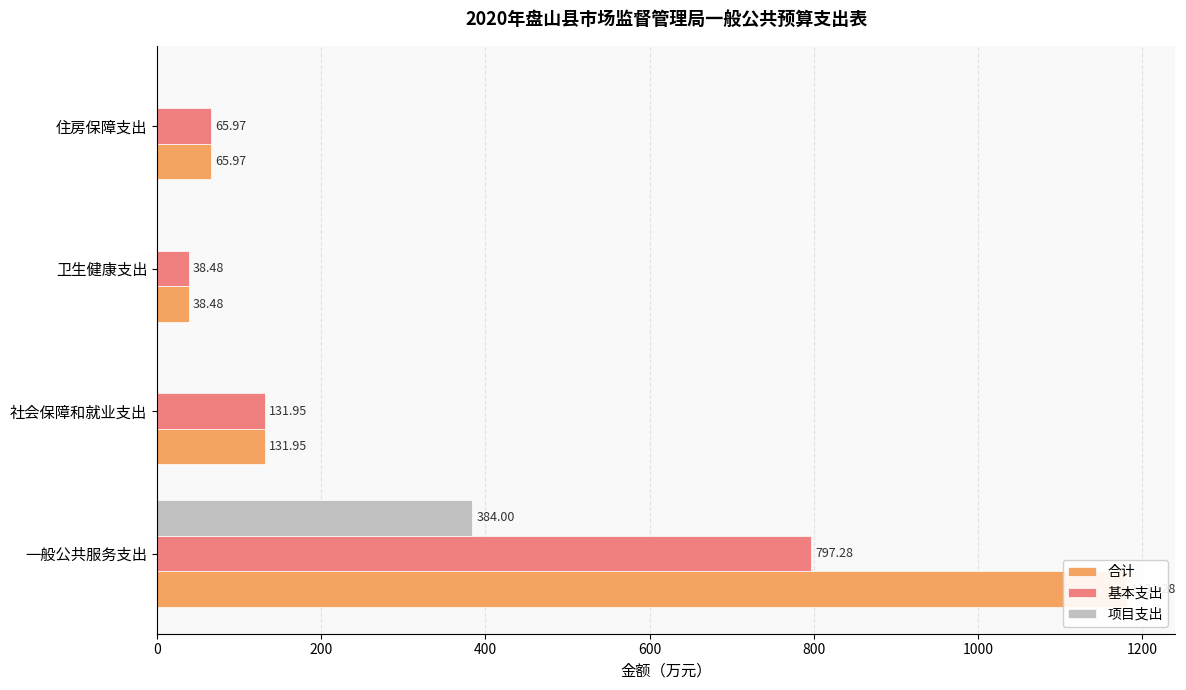

Count the 项目支出 values in the range 0 to 384.

4